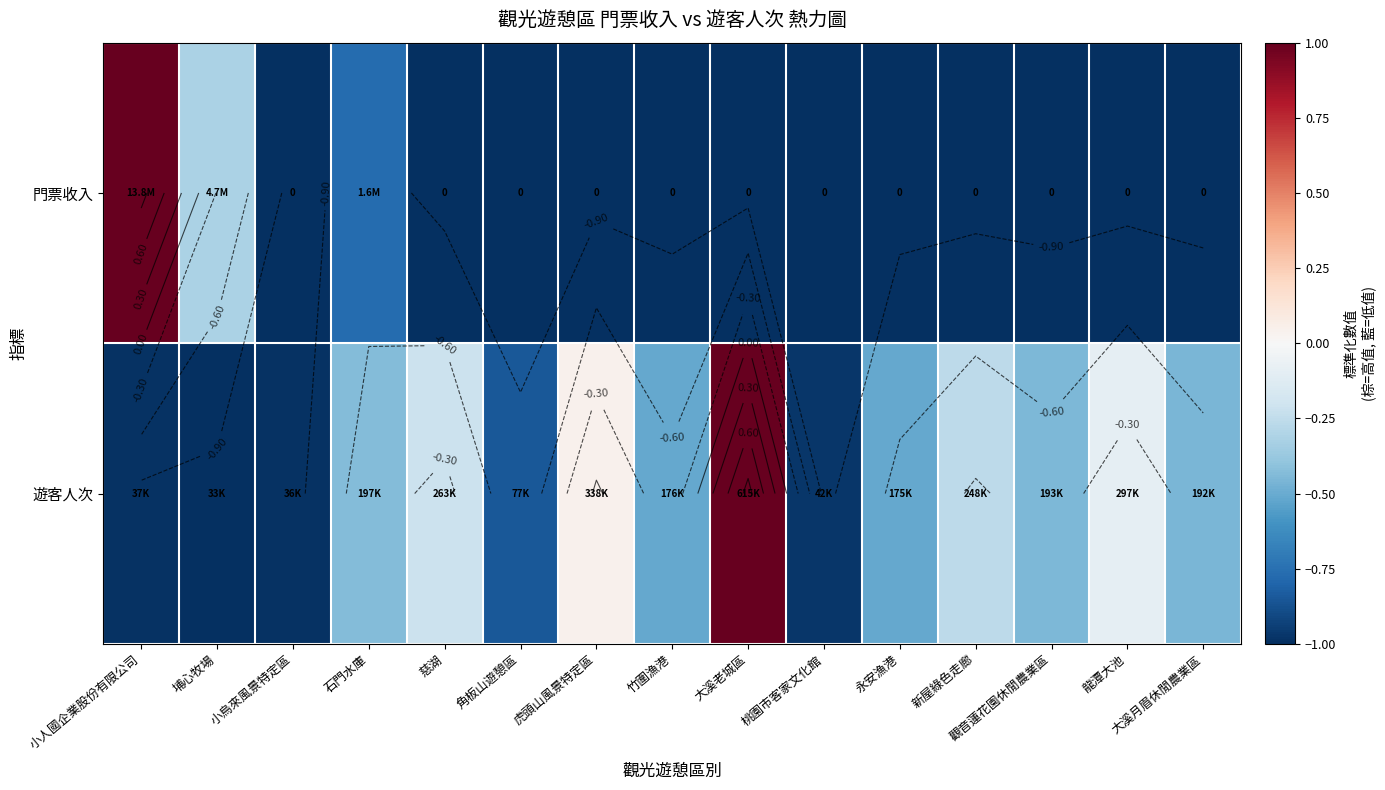

Rank the series at 大溪老城區 from highest to lowest value.

遊客人次, 門票收入